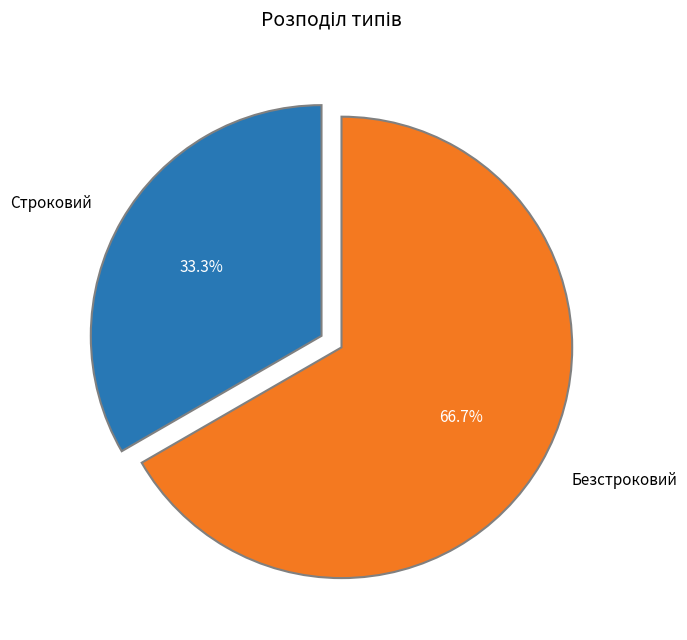

Approximately how many times larger is the value at Строковий compared to Безстроковий?

0.5